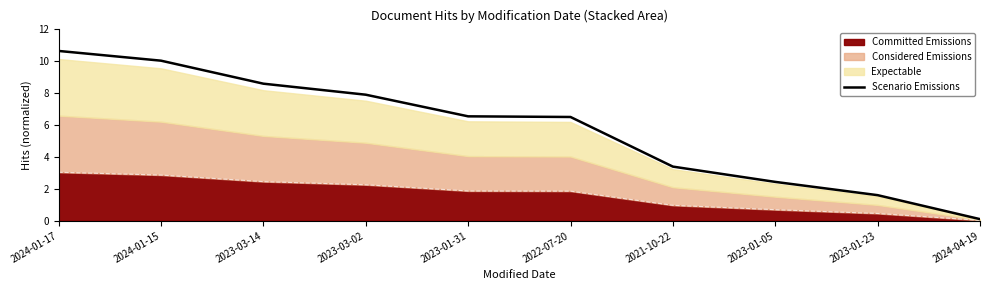

What is the label of the 10th point from the right?

2024-01-17